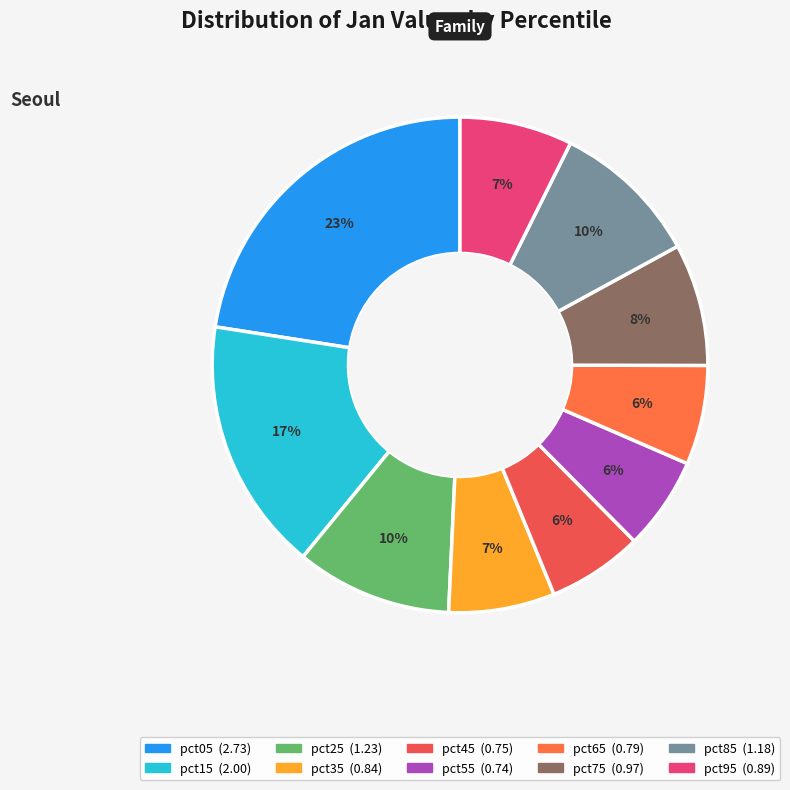

What is the total percentage of pct95 and pct15?

23.9%